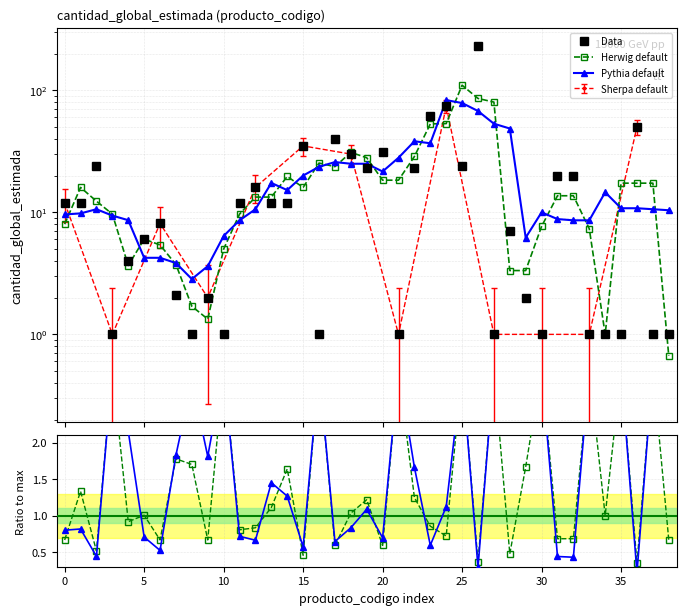

At how many categories does at least one series exceed 155?

1